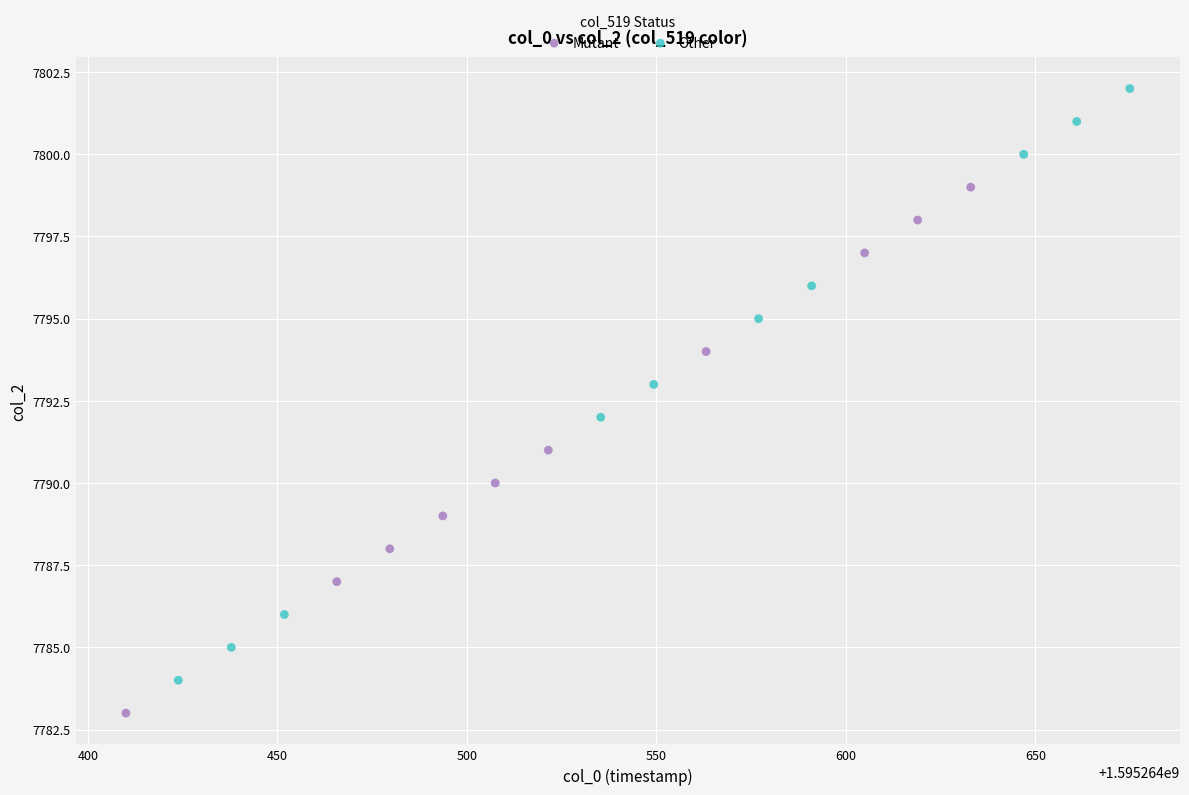

Which series has the largest Y range (max minus min)?

Other